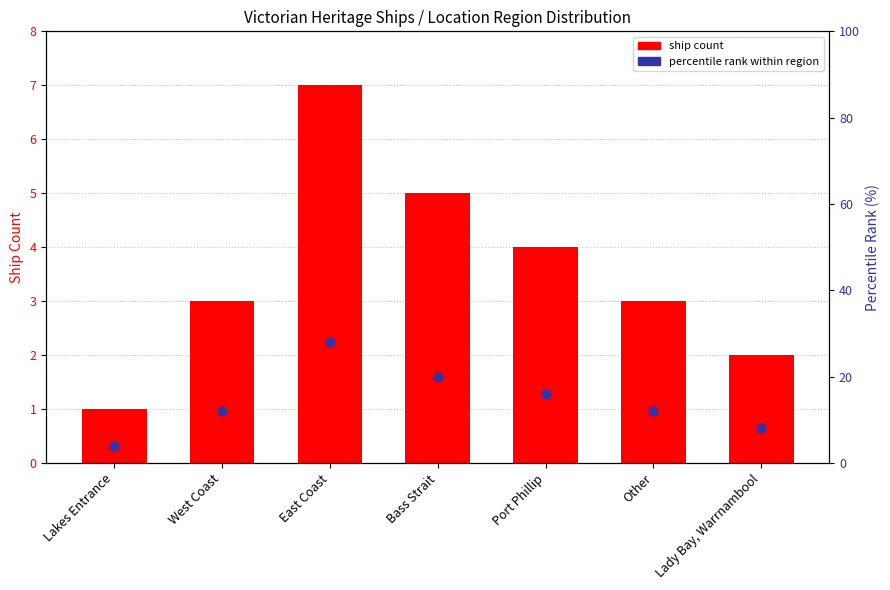

What is the total value across all series at Bass Strait?

25.0